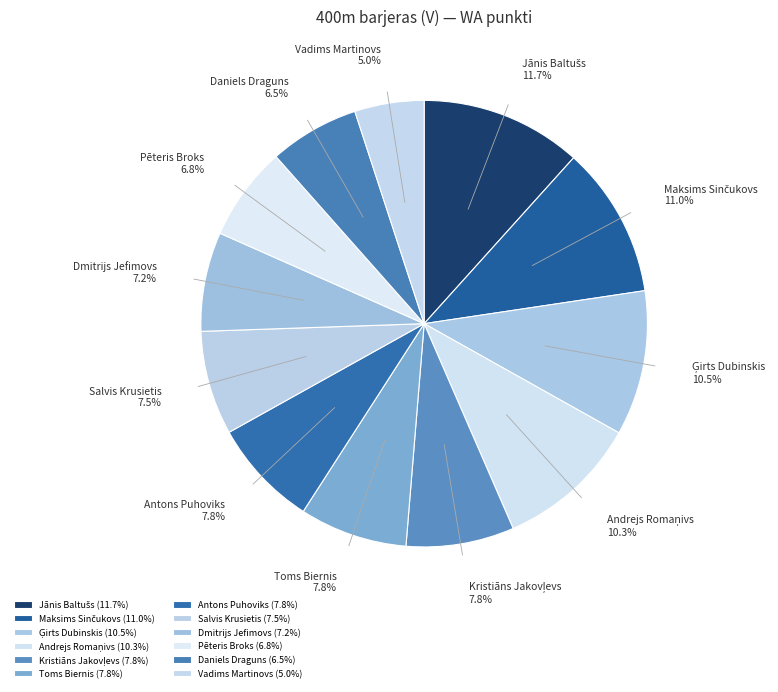

Is there a majority slice in this chart?

No